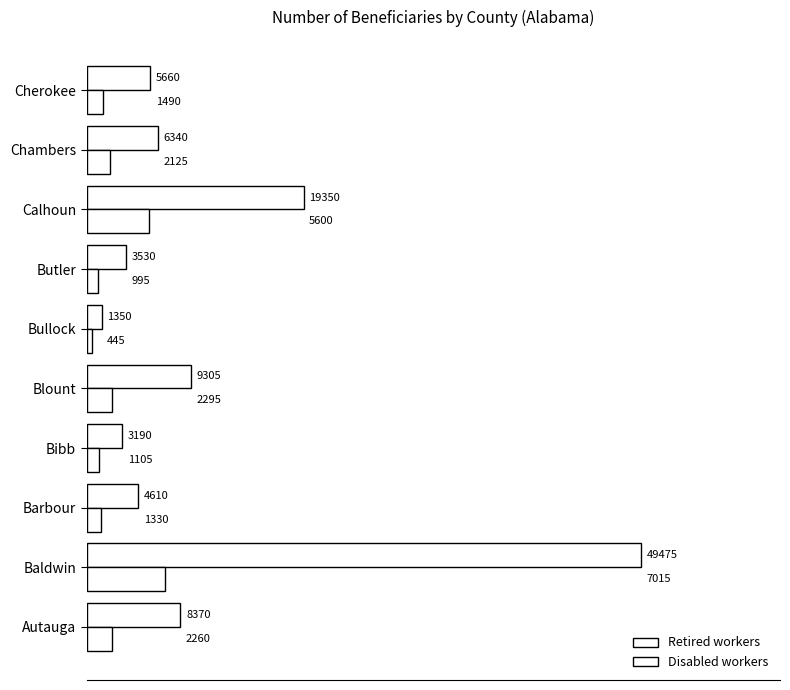

At how many categories does at least one series exceed 3722?

7